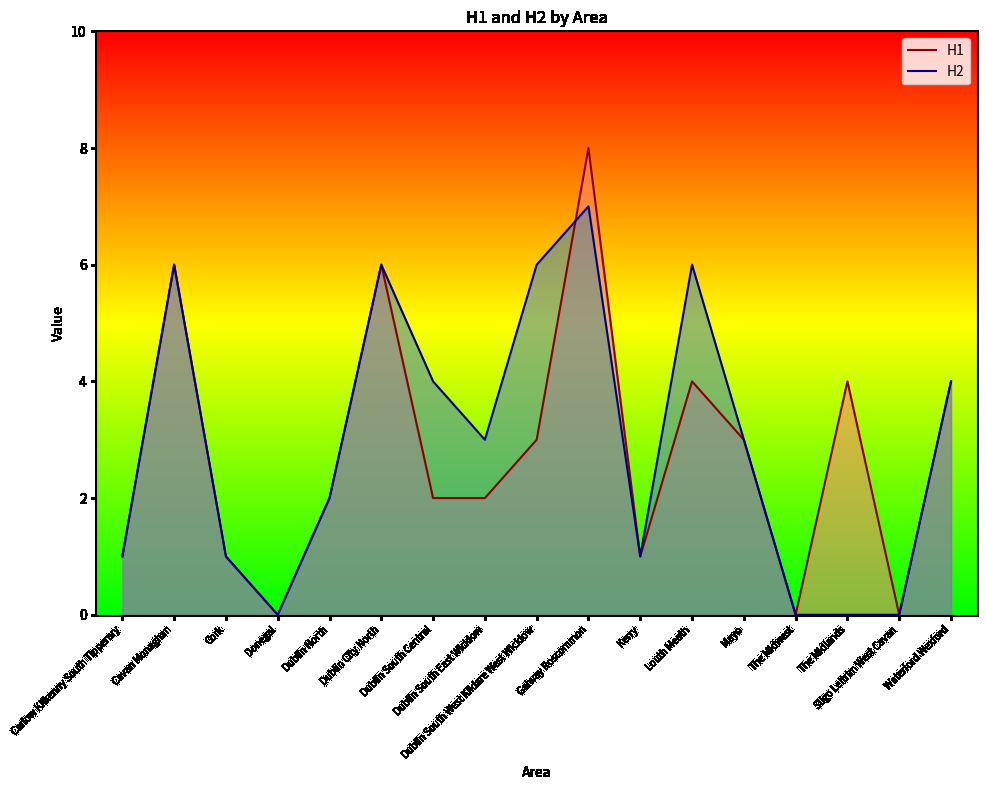

How many H1 values are between 1 and 4?

11